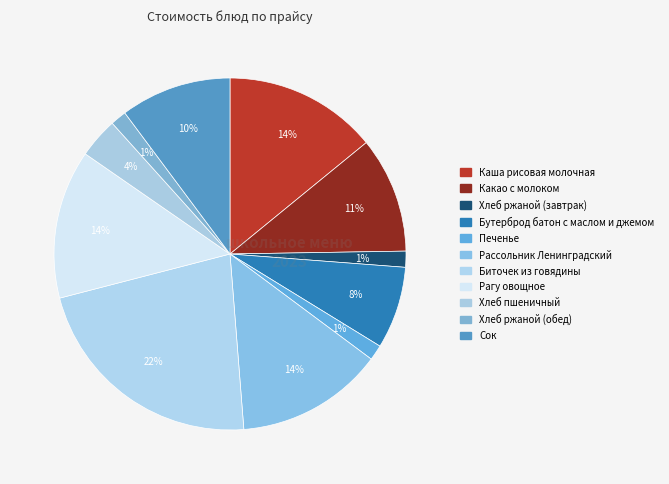

Count the number of slices in the pie.

11